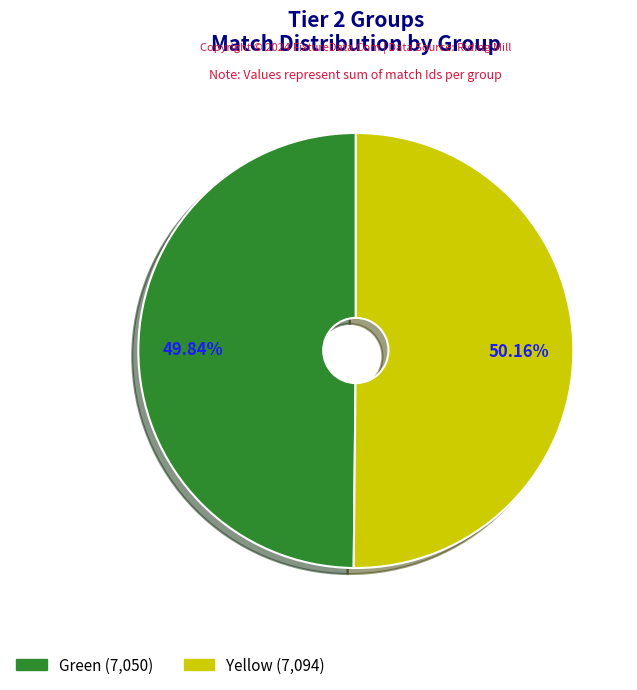

Is it true that Yellow is 50% of the pie?

True